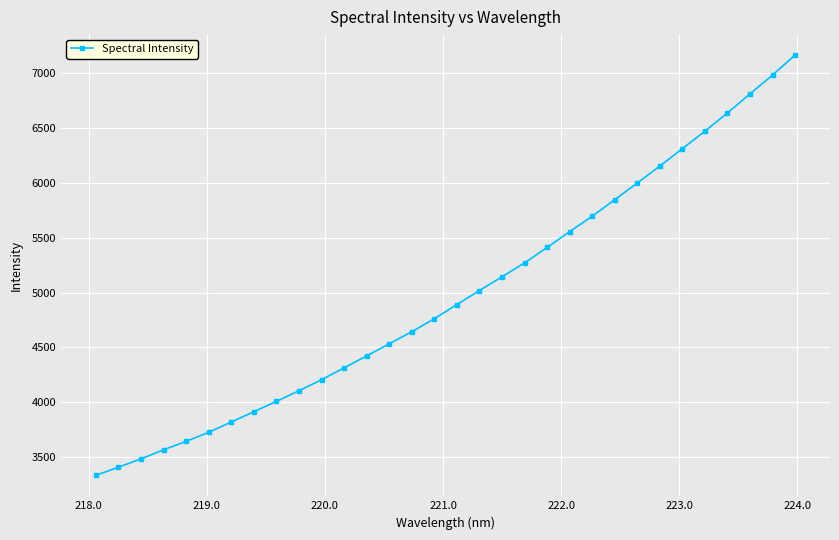

True or false: the data has more than 2 interior local peaks.

False